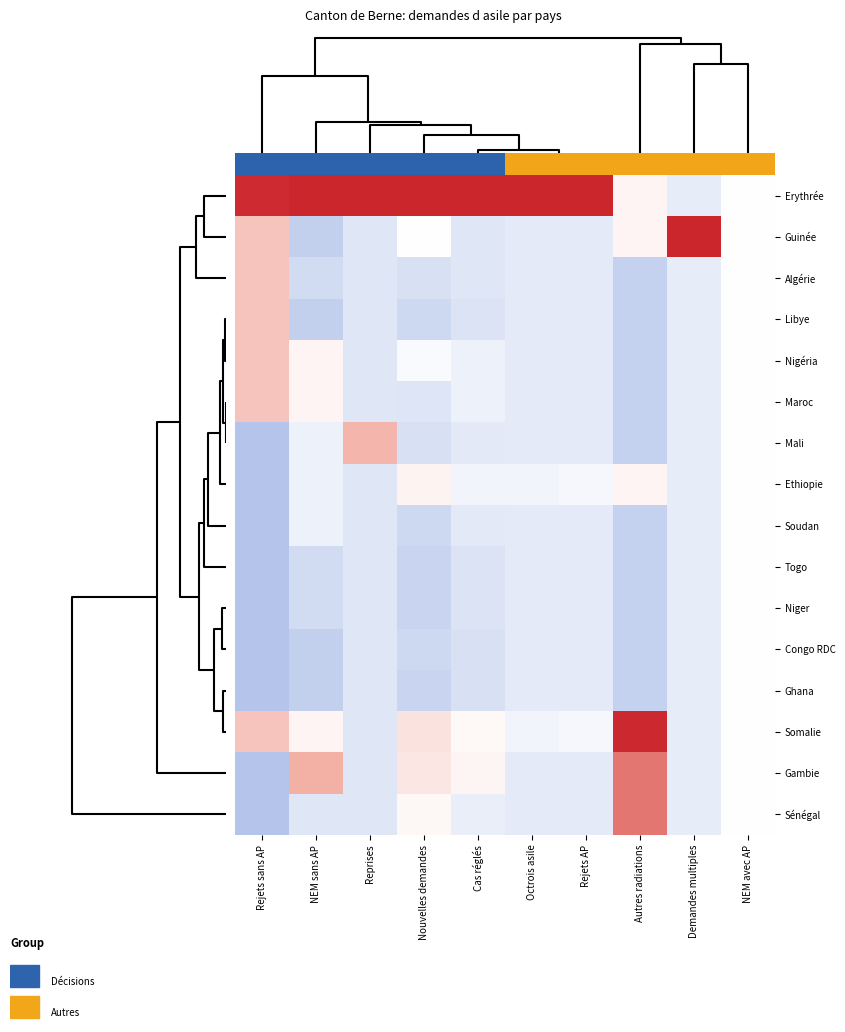

At how many categories does at least one series exceed 2?

9